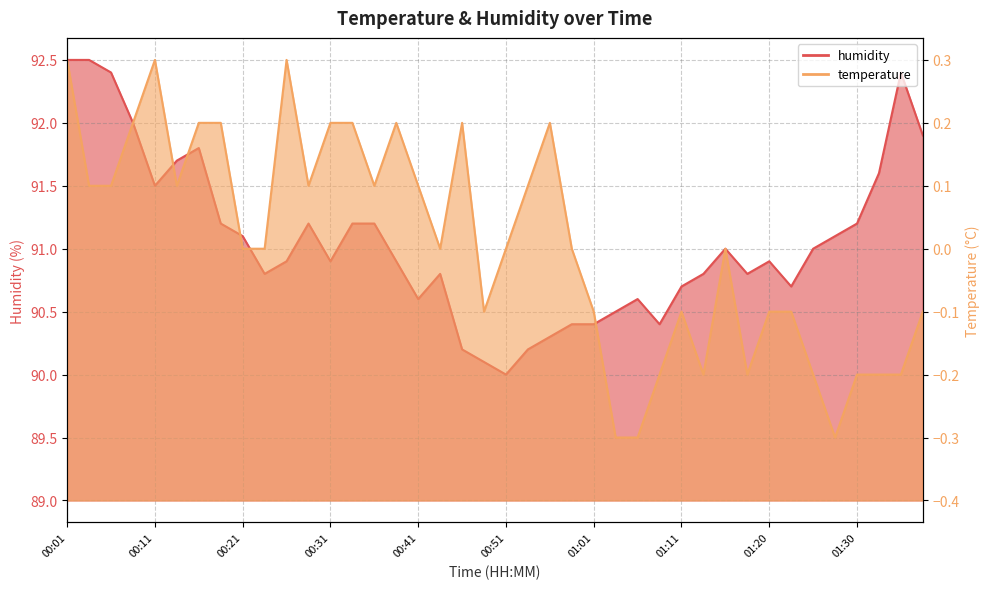

How many interior local valleys does the temperature series have?

8